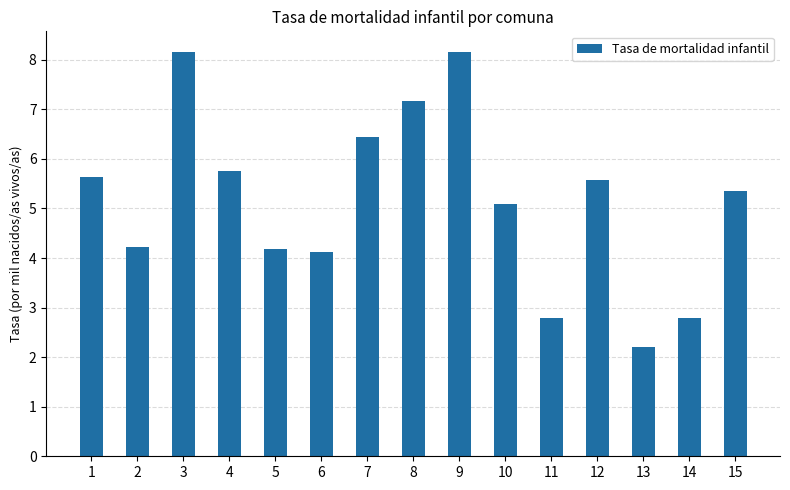

What is the ratio of the value at 12 to the value at 14?

2.0